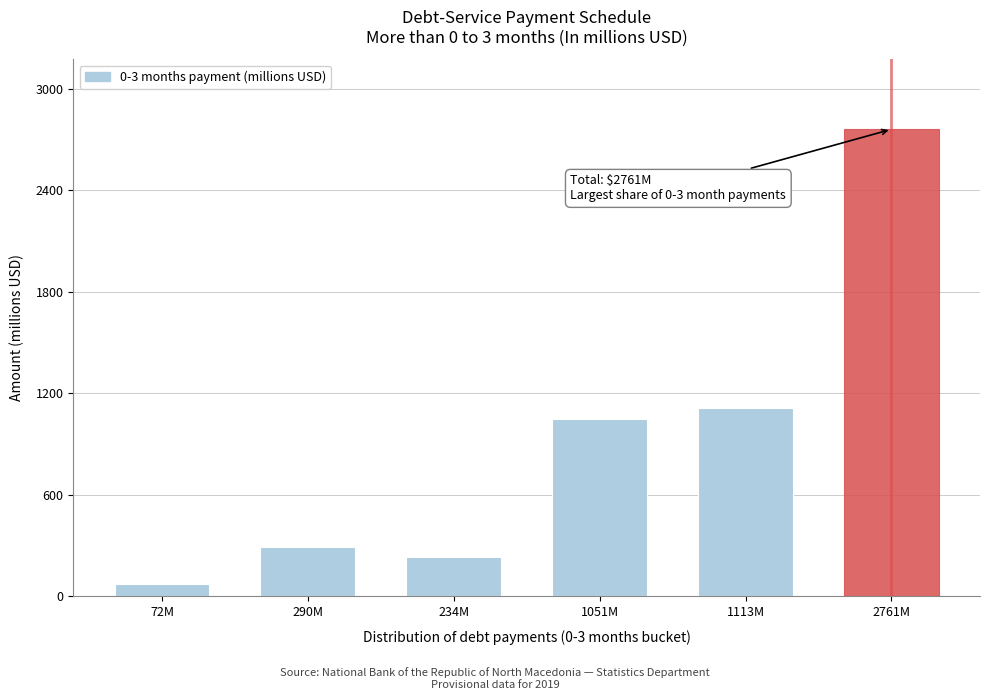

Reading left to right, transcribe all the data shown in this chart.

72.3	290.4	234.1	1051.3	1113.0	2761.0